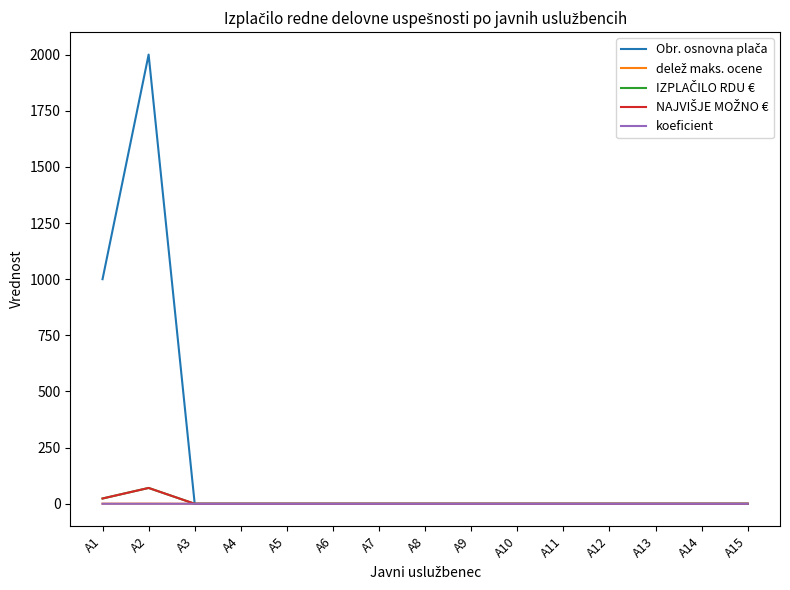

The value of NAJVIŠJE MOŽNO € at A3 is -46.8. True or false?

False